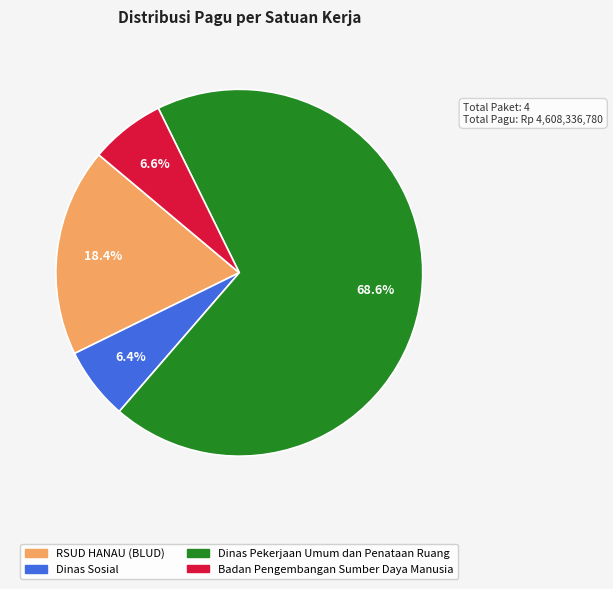

Does any single category account for the majority?

Yes